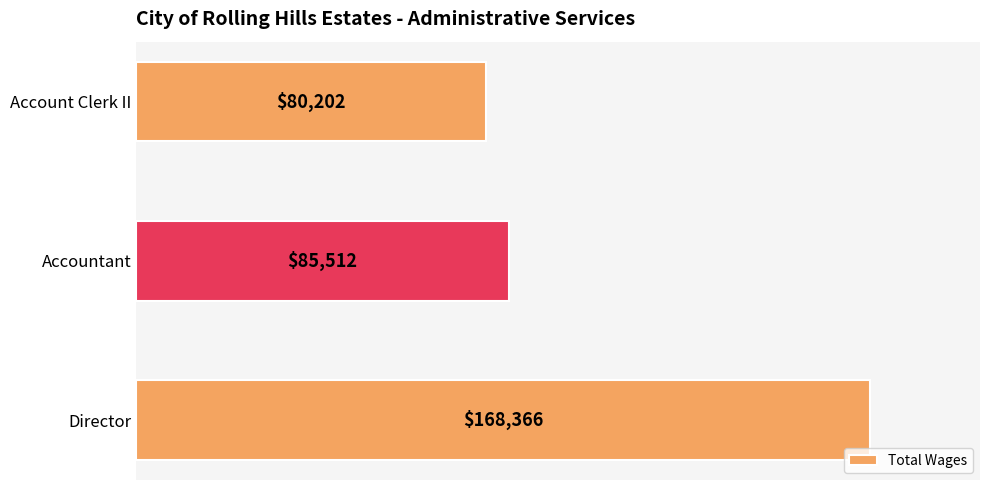

Where is the data nearest to the value 124284?

Accountant